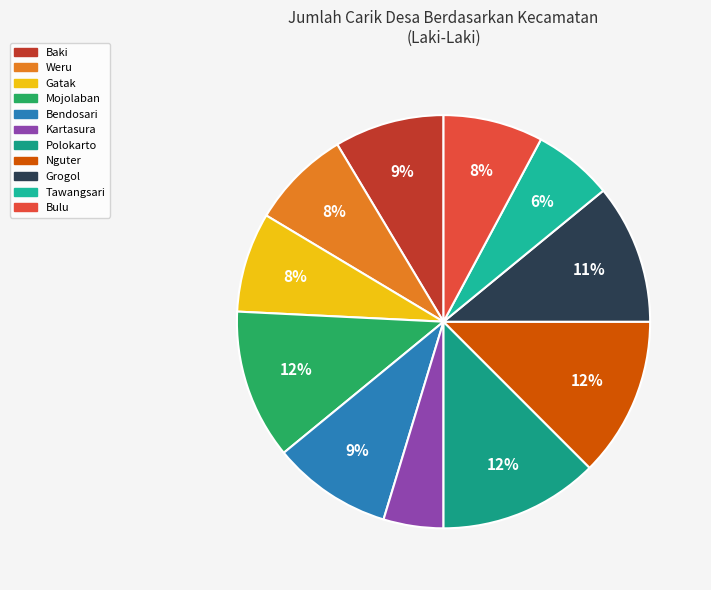

Which slice is the largest?

Polokarto